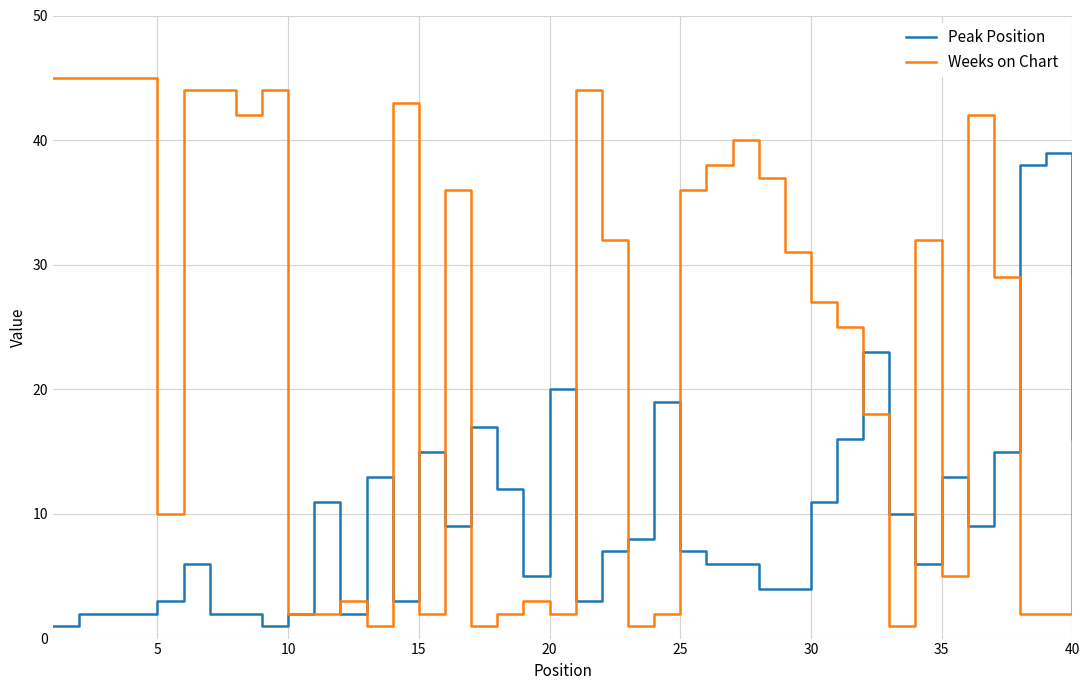

Which series has the largest range (max minus min)?

Weeks on Chart